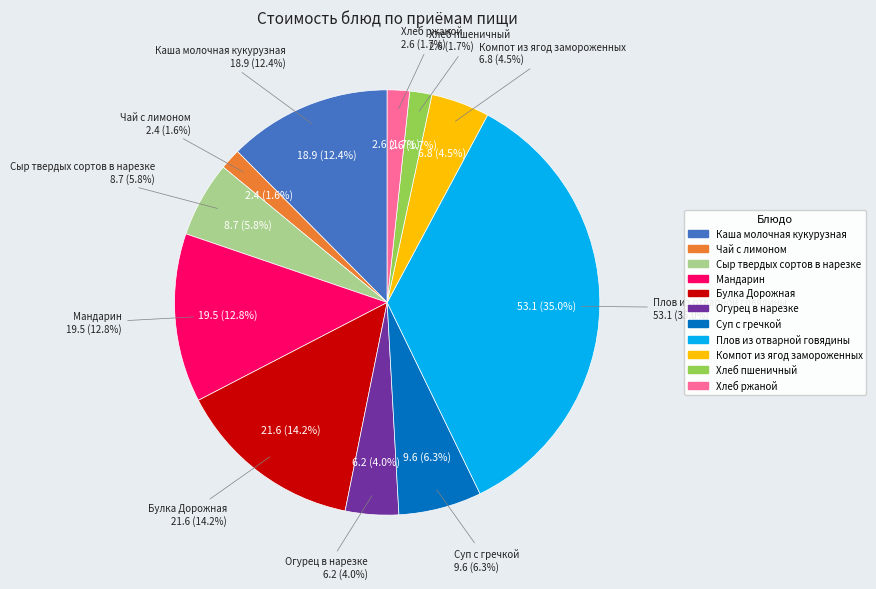

What percentage is the Чай с лимоном slice, to the nearest percent?

2%